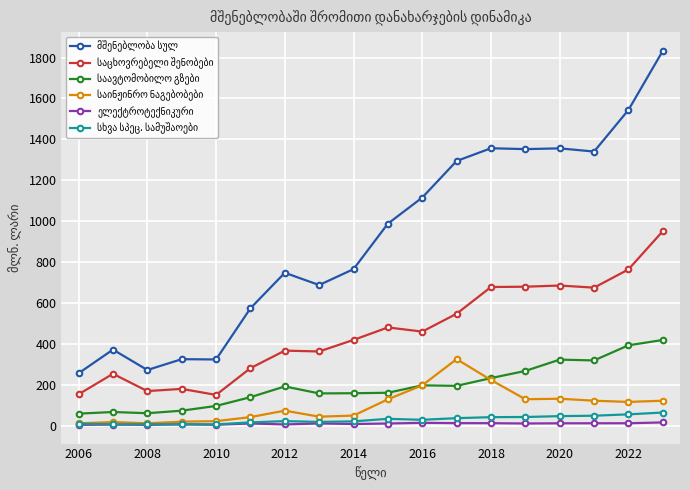

What is the maximum value shown in the chart?

1832.7